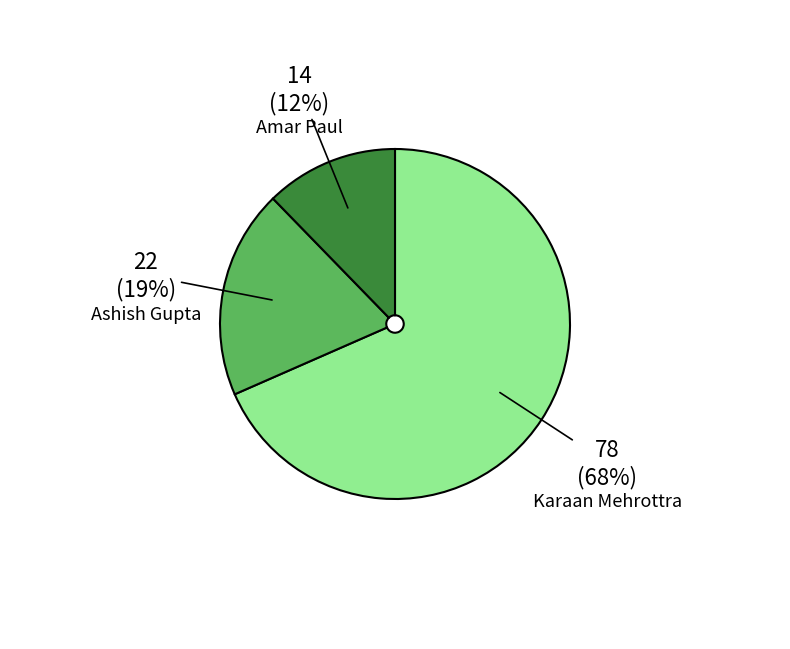

To the nearest percent, what is the average slice percentage?

33%